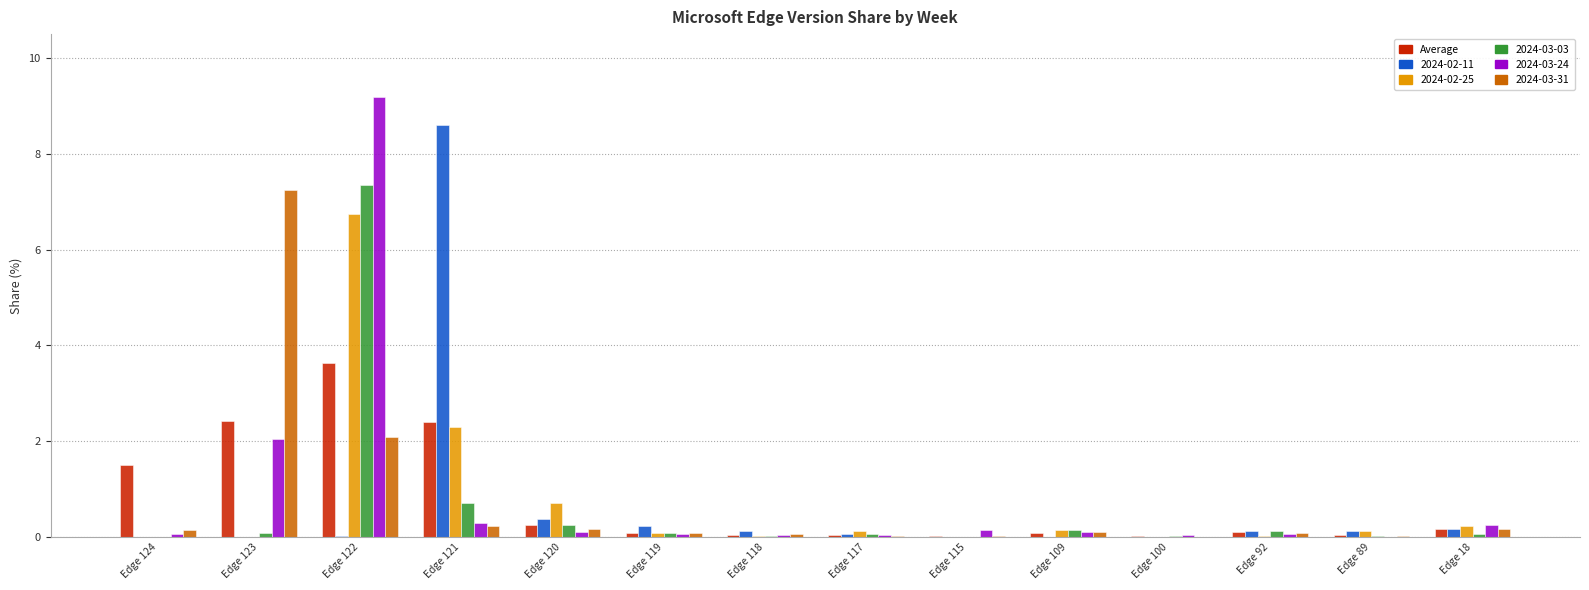

Are the bars horizontal?

No